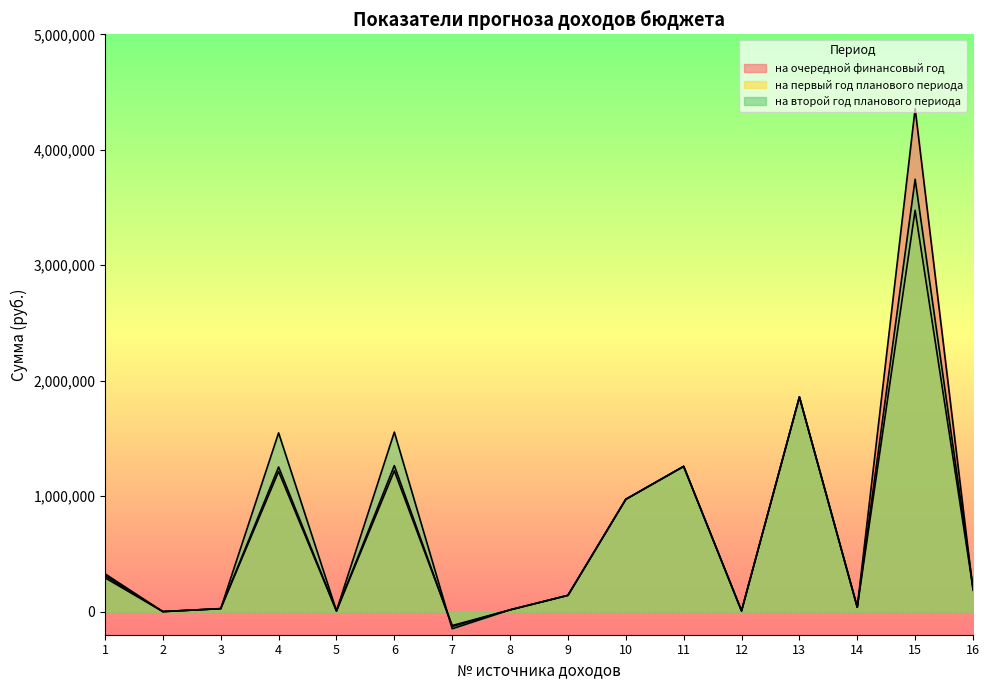

What is the sum of all на очередной финансовый год values?

11546577